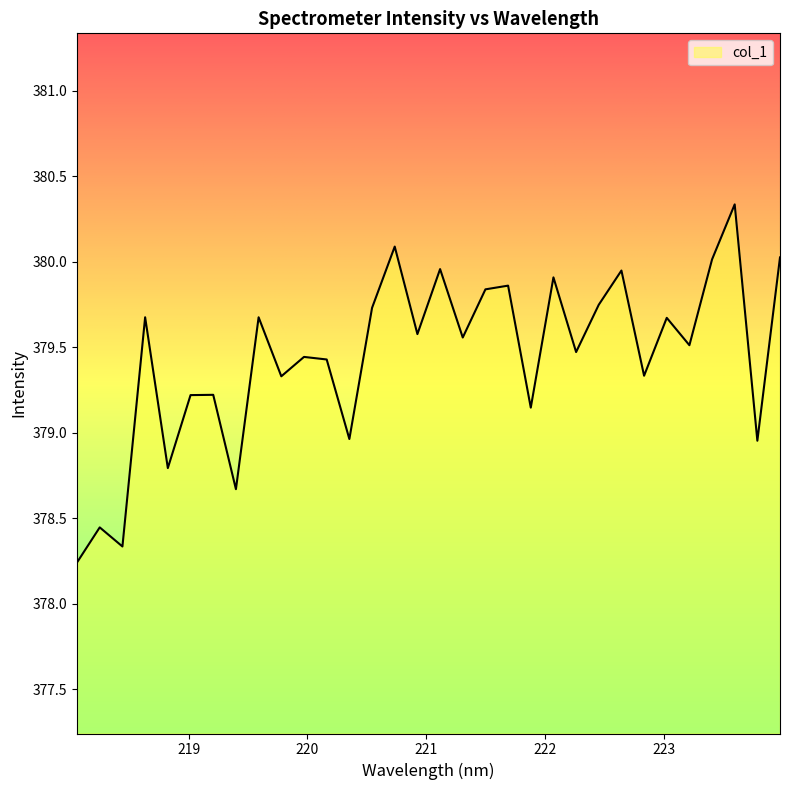

What is the difference between the maximum and minimum values?

2.1